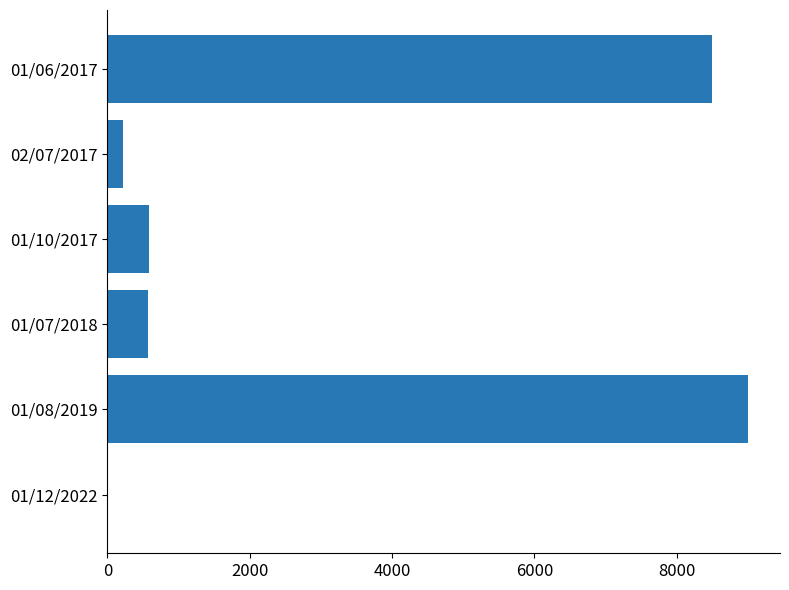

Which label corresponds to the largest value in the chart?

01/08/2019